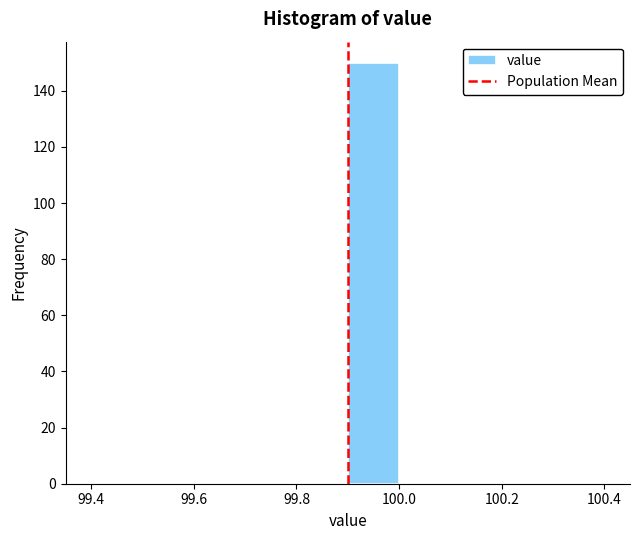

Which range on the x-axis has the tallest bar?

99.9 to 100.0